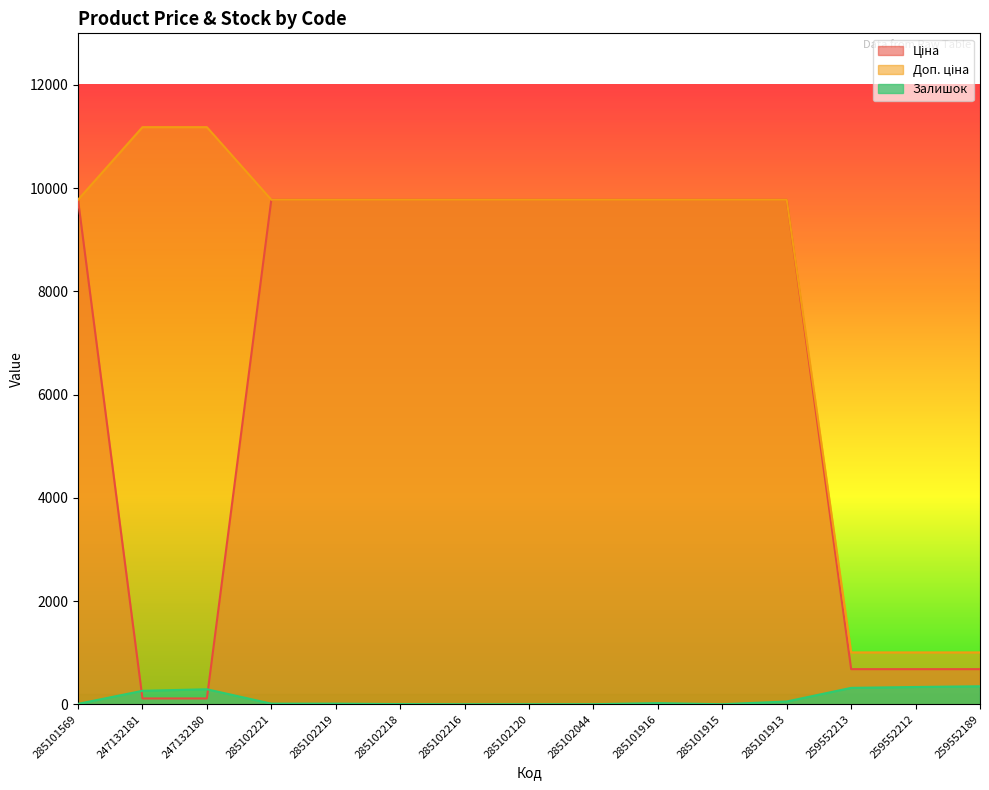

At 285101915, list the series in order from smallest to largest.

Залишок, Ціна, Доп. ціна